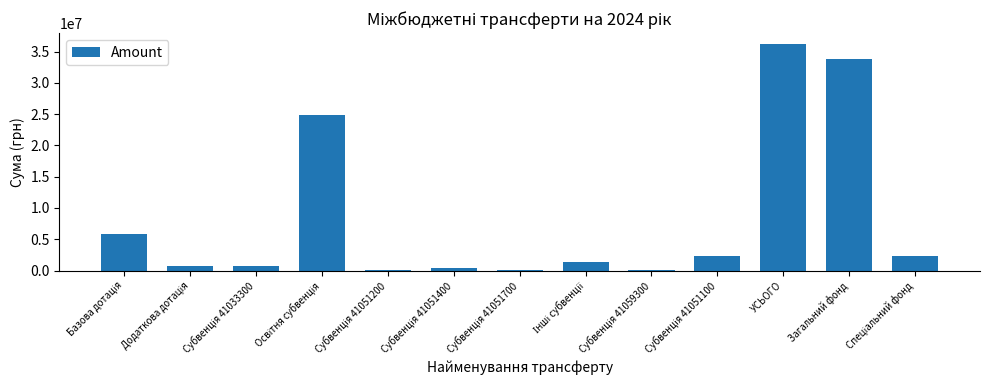

What is the sum of all values?

108438804